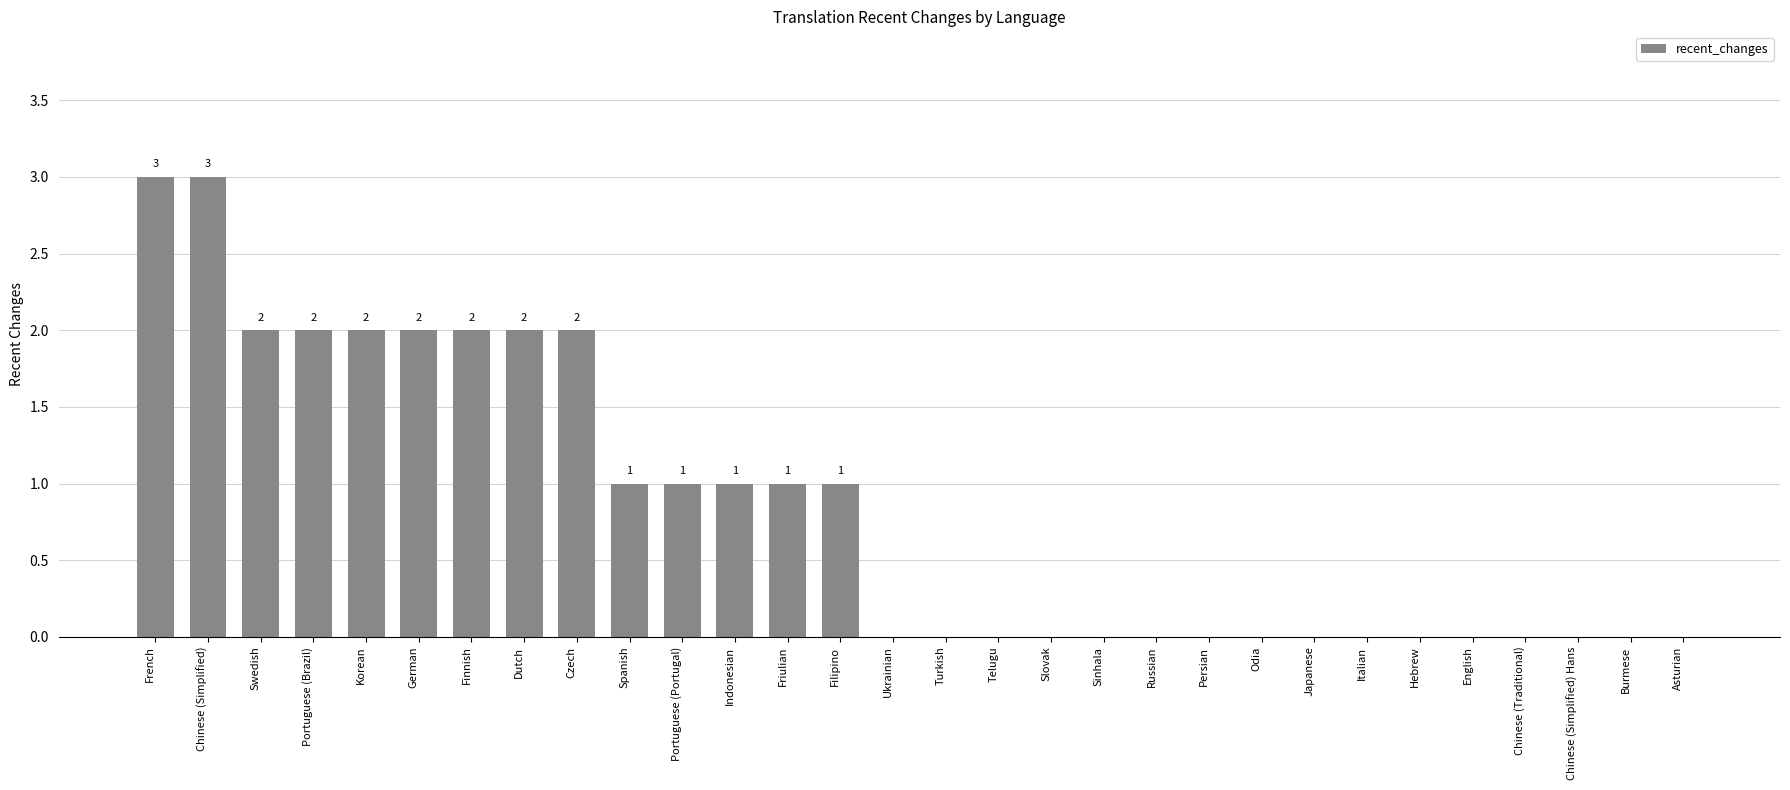

Reading left to right, extract all data points from this chart.

3	3	2	2	2	2	2	2	2	1	1	1	1	1	0	0	0	0	0	0	0	0	0	0	0	0	0	0	0	0